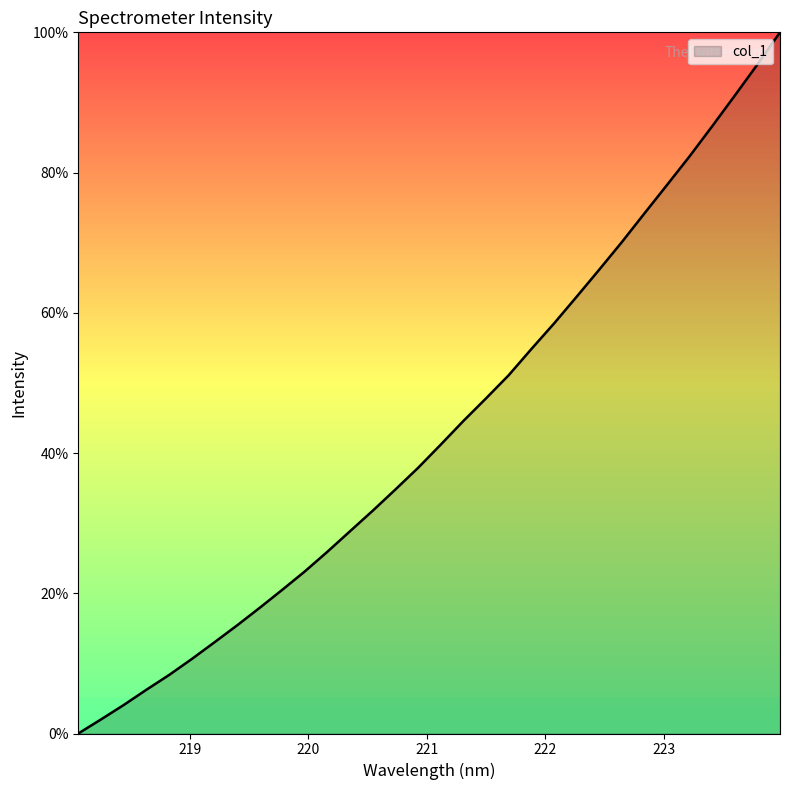

What is the maximum value shown in the chart?

100.0